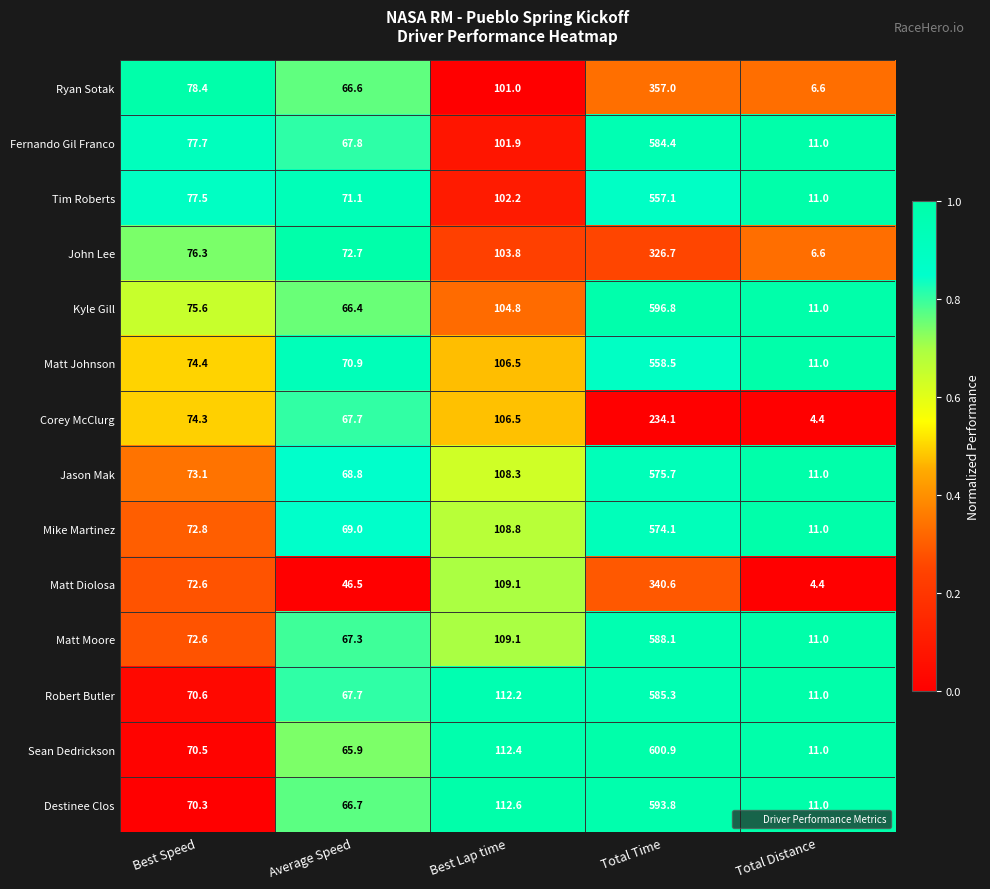

Between Best Speed and Total Distance, which series saw the biggest shift?

Ryan Sotak